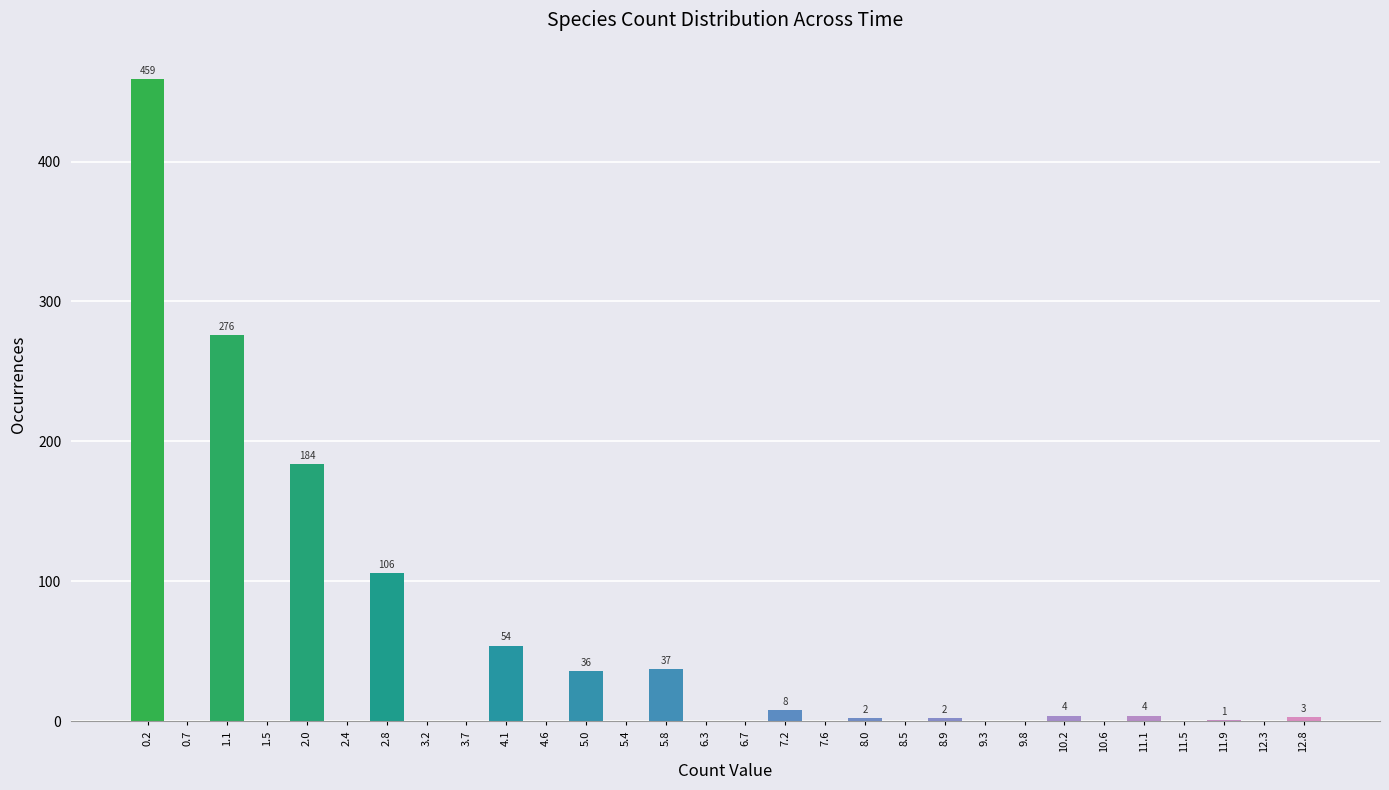

Which range on the x-axis has the tallest bar?

0.00 to 0.45